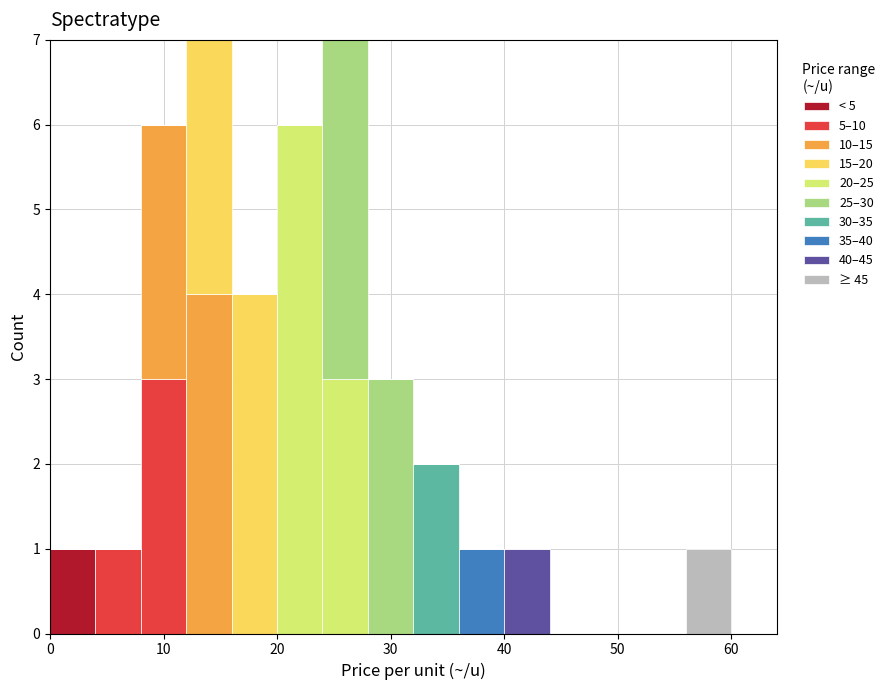

Reading left to right, list every stacked bar in this chart as the range it spans on the x-axis followed by its total height. The values are not printed on the chart, so give them approximately, as read against the axis.

0 to 4: 1
4 to 8: 1
8 to 12: 6
12 to 16: 7
16 to 20: 4
20 to 24: 6
24 to 28: 7
28 to 32: 3
32 to 36: 2
36 to 40: 1
40 to 44: 1
44 to 48: 0
48 to 52: 0
52 to 56: 0
56 to 60: 1
60 to 64: 0